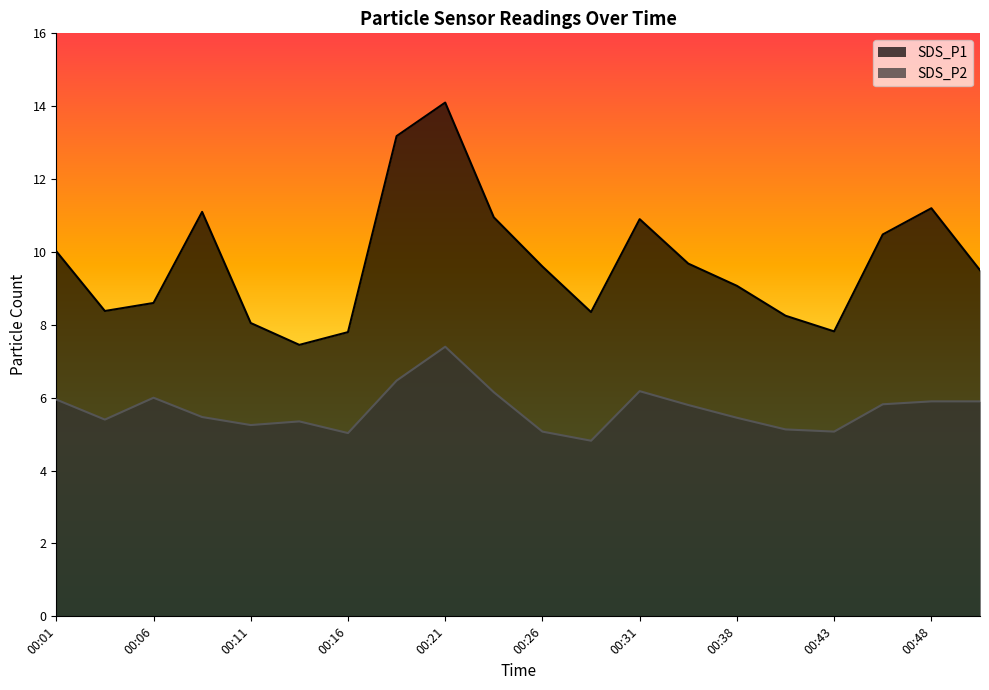

What is the sum of the SDS_P1 values at 00:40 and 00:16?

16.1